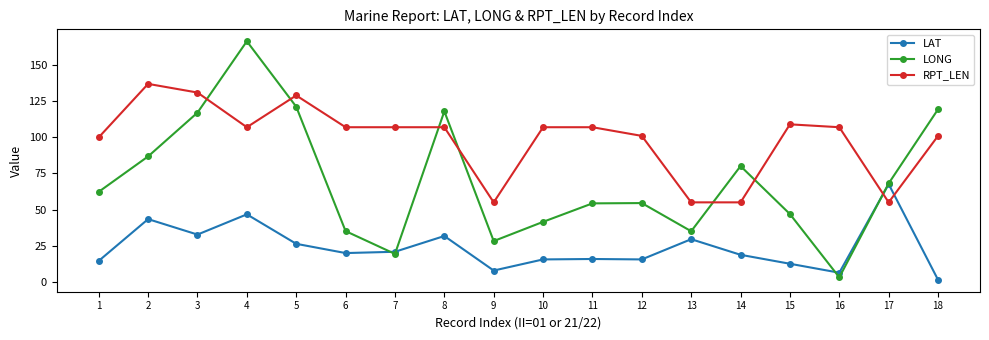

What is the maximum value for RPT_LEN?

137.0